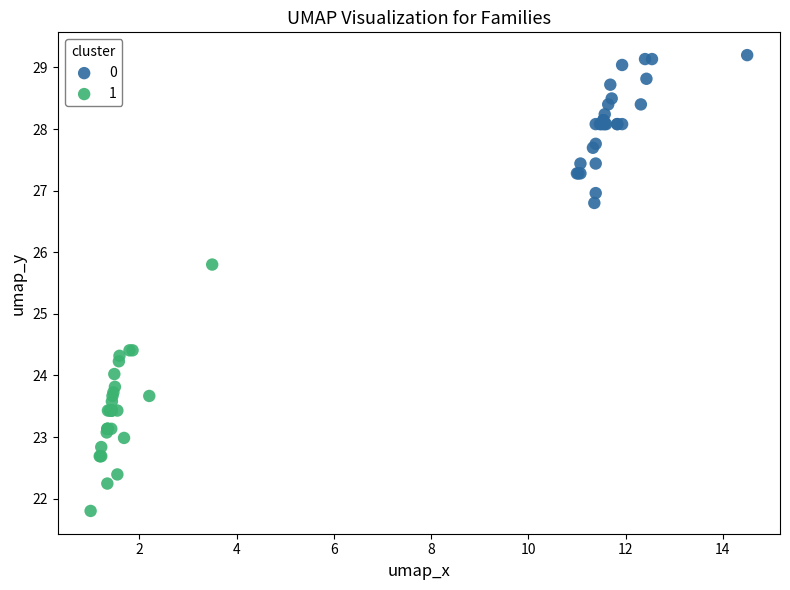

What are all the series names shown in the legend?

0, 1